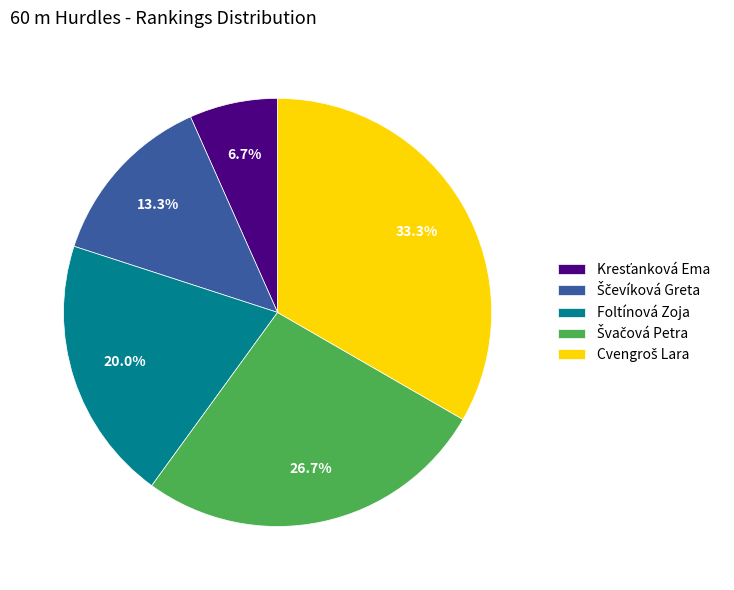

Is there any slice that represents more than half of the pie?

No